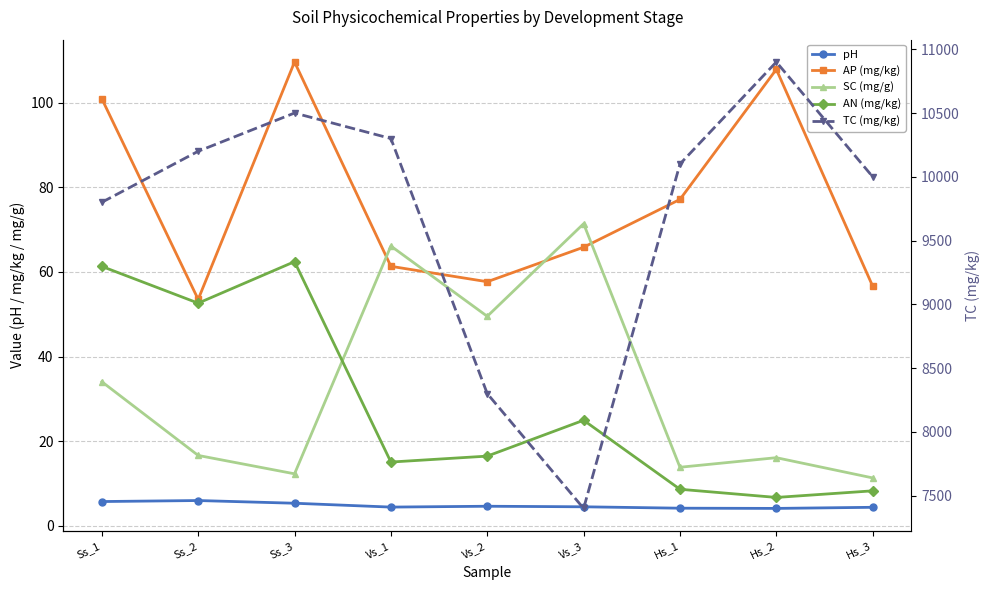

What is the difference between the highest and lowest values at Hs_3?

9995.6